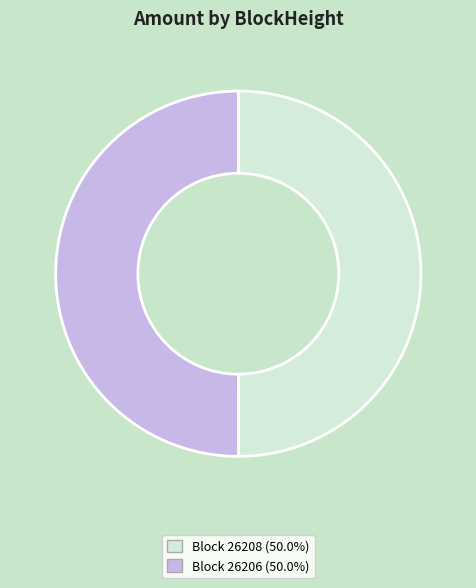

Do Block 26206 (50.0%) and Block 26208 (50.0%) together represent more than half of the pie?

Yes